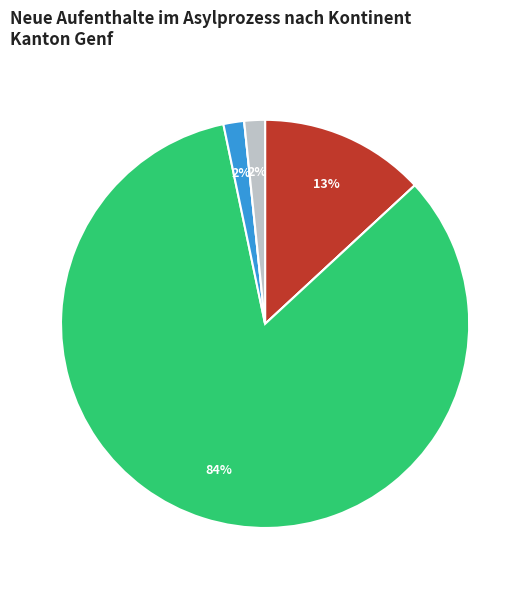

What is the majority slice?

Asien